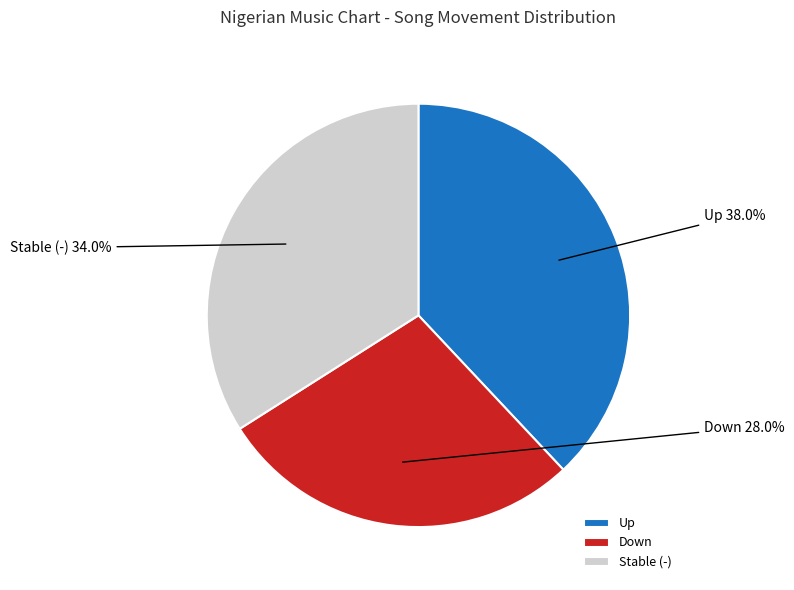

Count the number of slices in the pie.

3